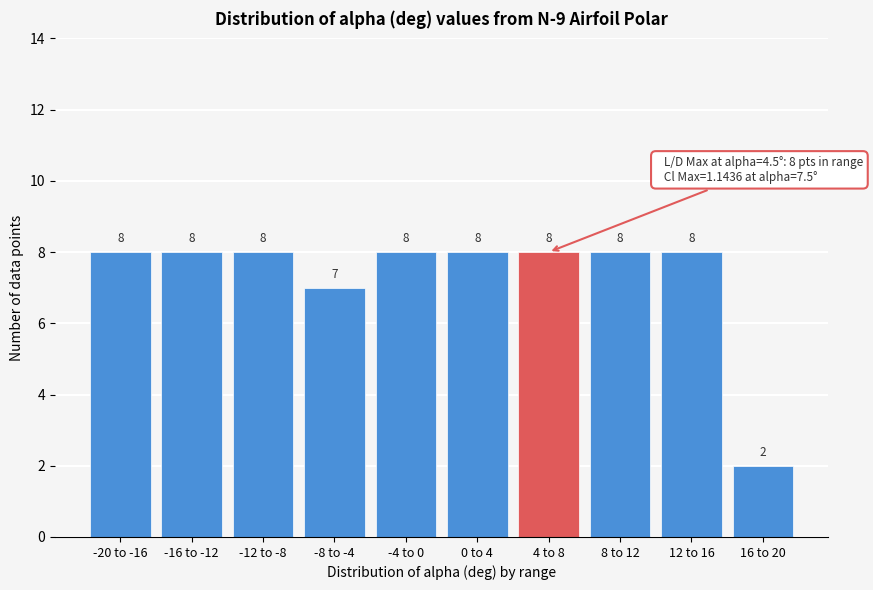

Reading left to right, extract all data points from this chart.

8	8	8	7	8	8	8	8	8	2